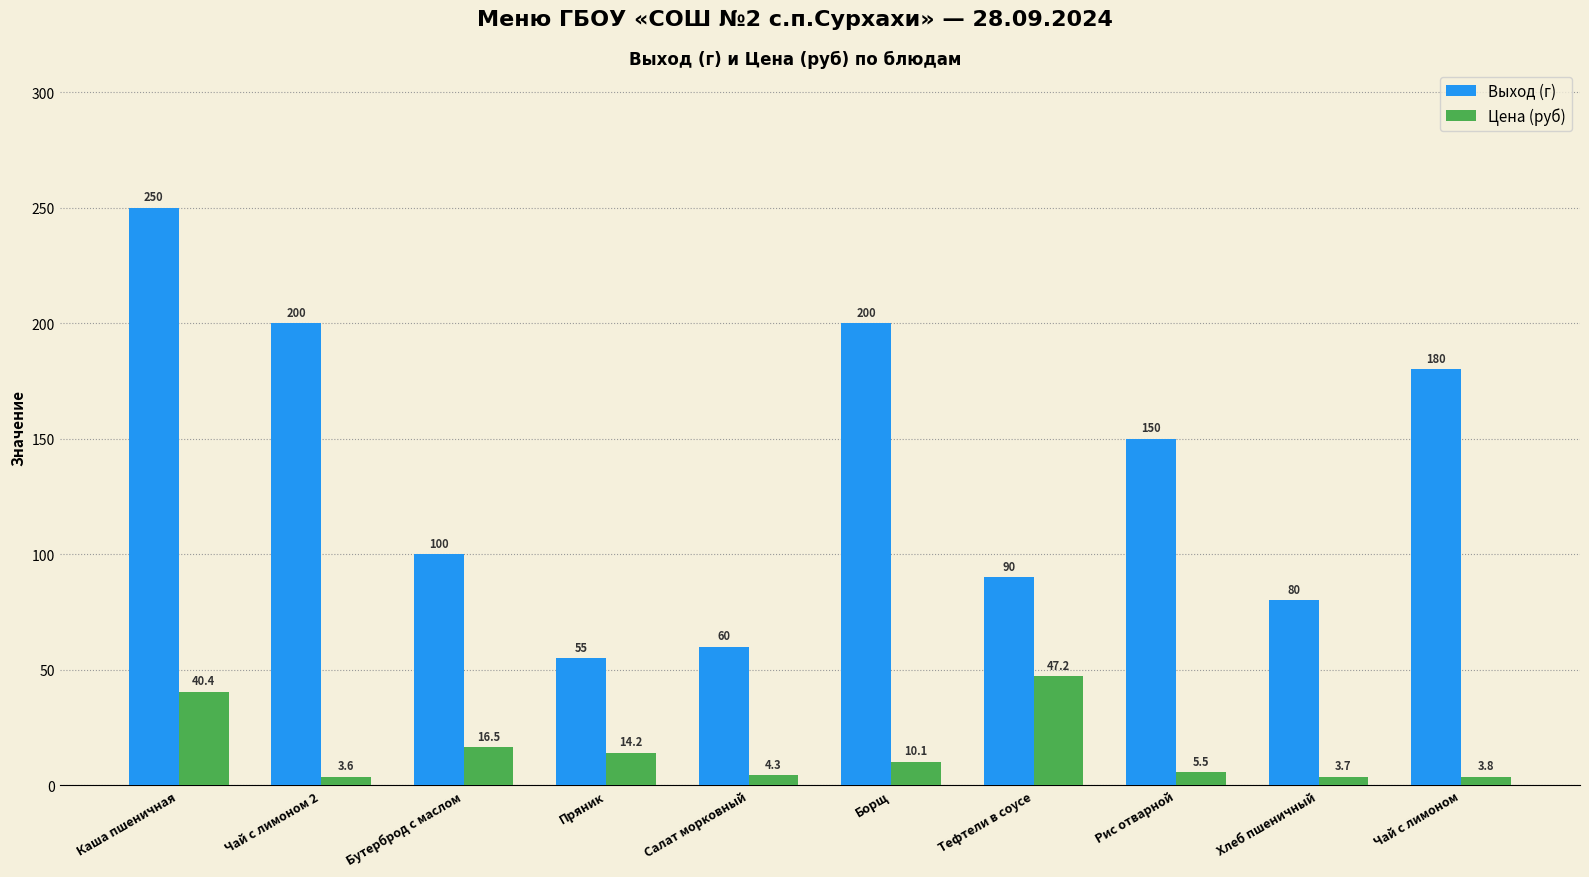

Which category has the highest value in the Цена (руб) series?

Тефтели в соусе